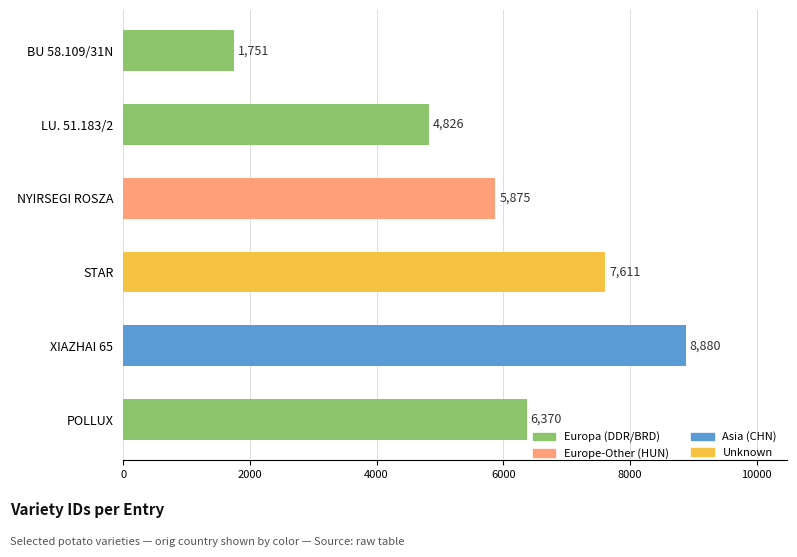

True or false: the data shows 6370 at POLLUX.

True